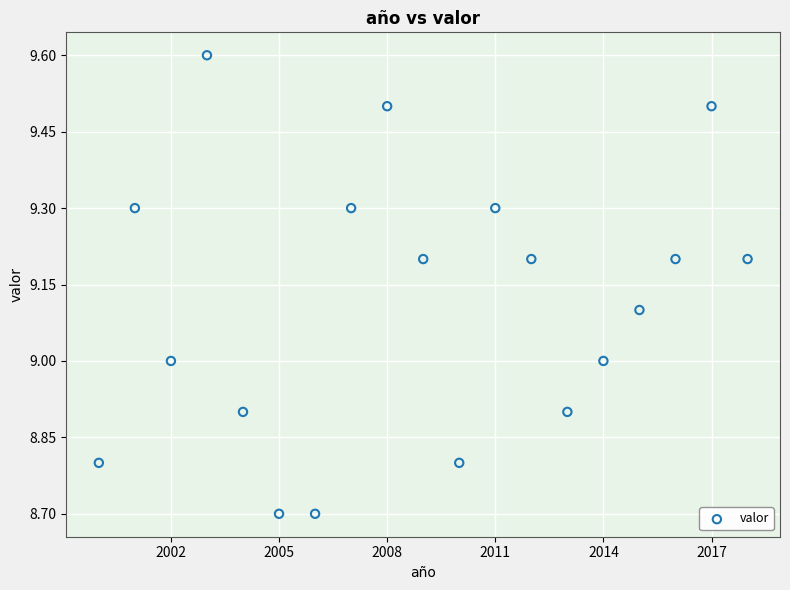

What is the range of X values (max minus min)?

18.0